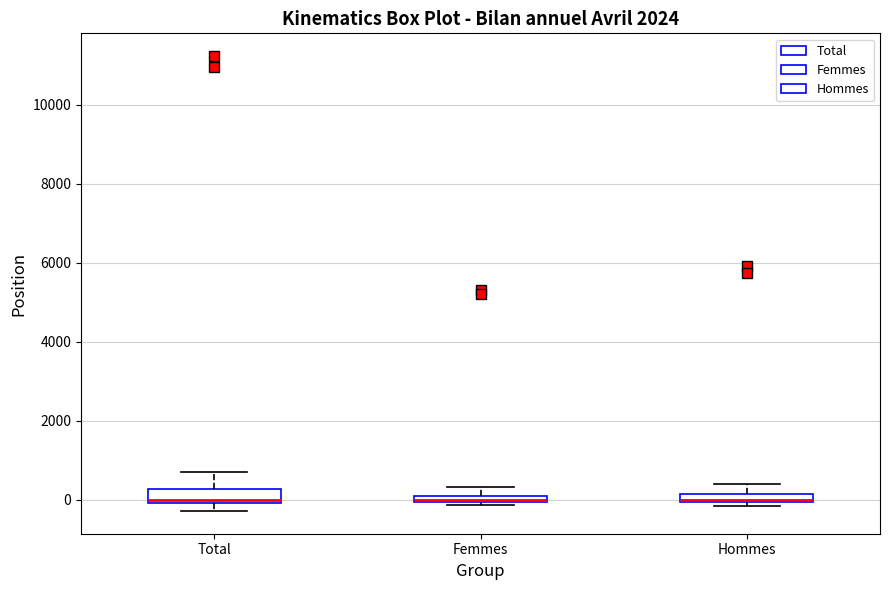

Where is the lower edge of the box for Total on the y-axis? The values are not printed on the chart, so give them approximately, as read against the axis.

0